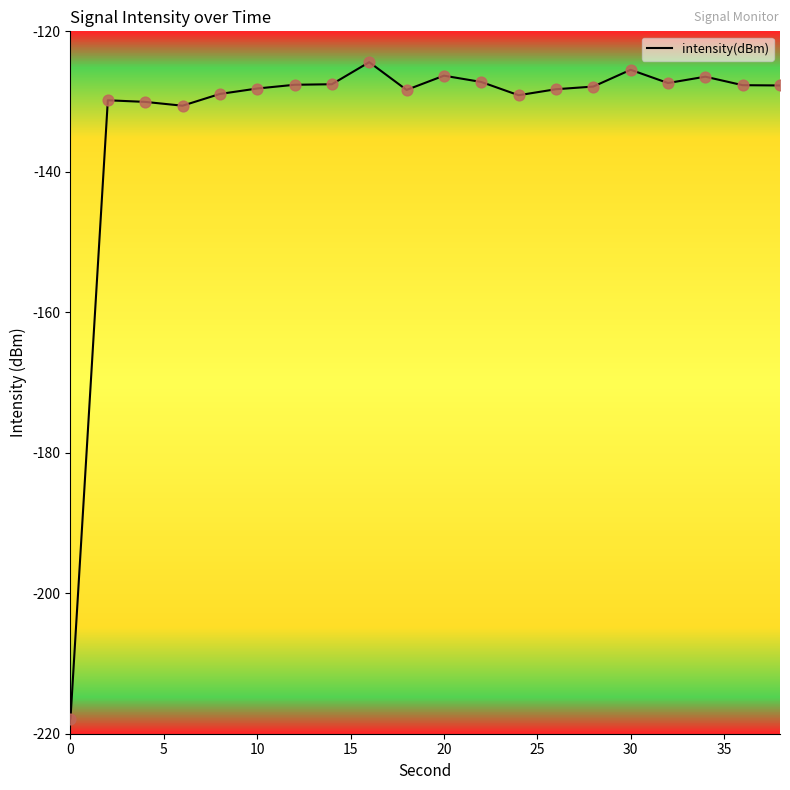

What is the difference between the maximum and minimum values?

93.5